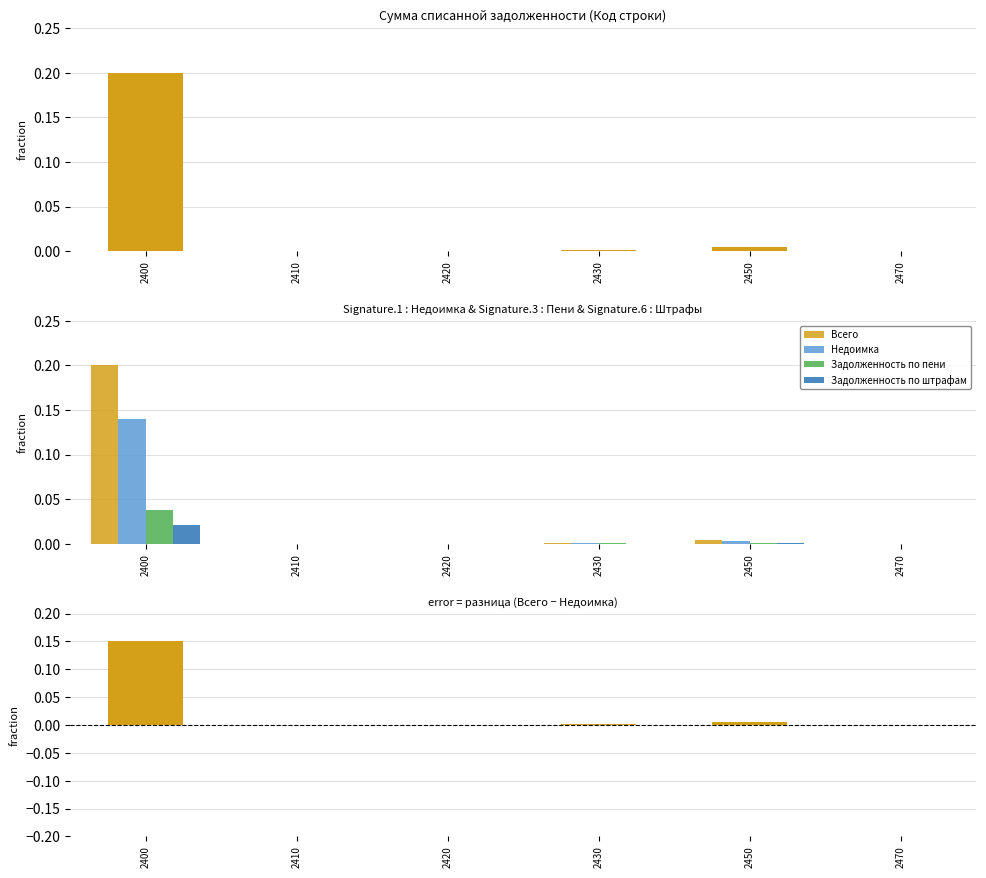

Rank the series by their maximum value, from highest to lowest.

Всего, Разница (Всего - Недоимка), Недоимка, Задолженность по пени, Задолженность по штрафам